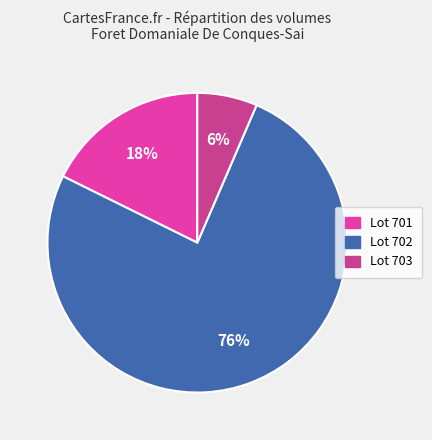

What percentage is the Lot 701 slice, to the nearest percent?

18%